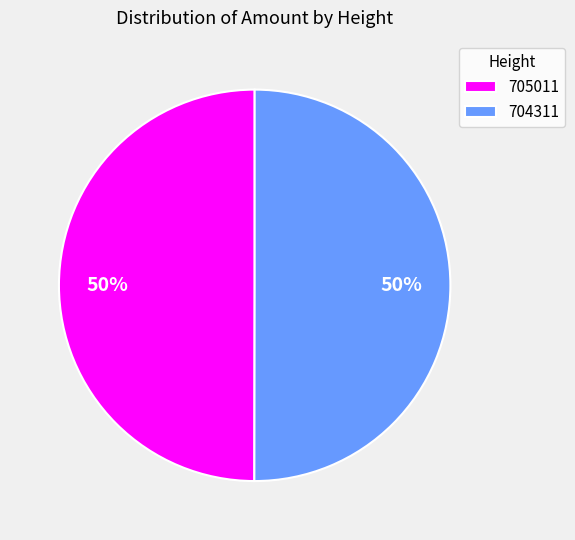

The 704311 slice represents 50% of the pie. True or false?

True